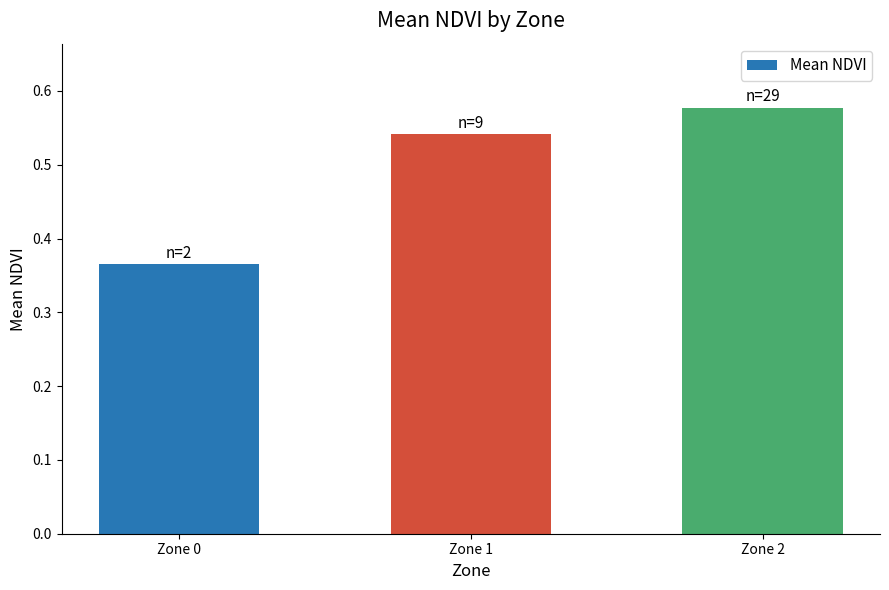

Rank the categories by value from lowest to highest.

Zone 0, Zone 1, Zone 2